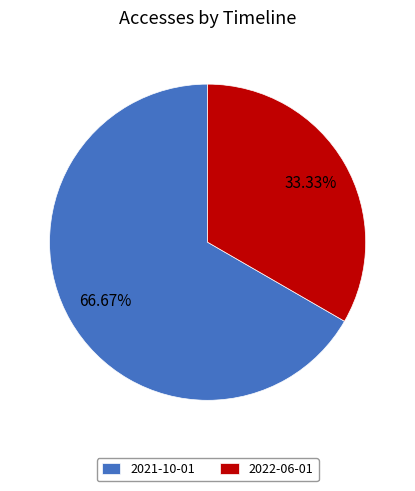

Is there any slice that represents more than half of the pie?

Yes